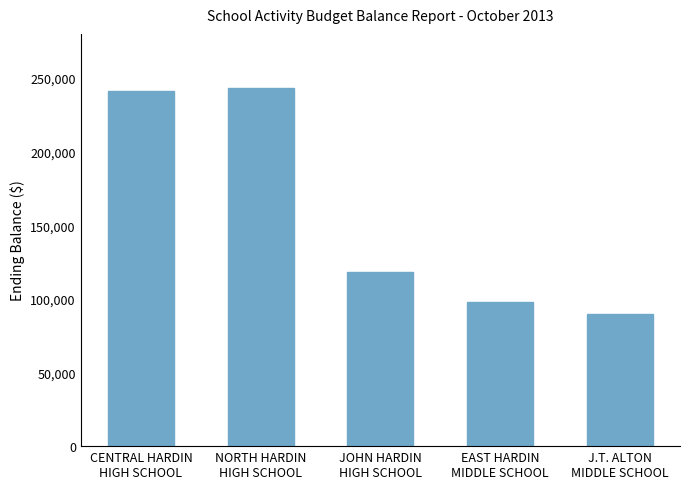

How many series are shown in this chart?

1